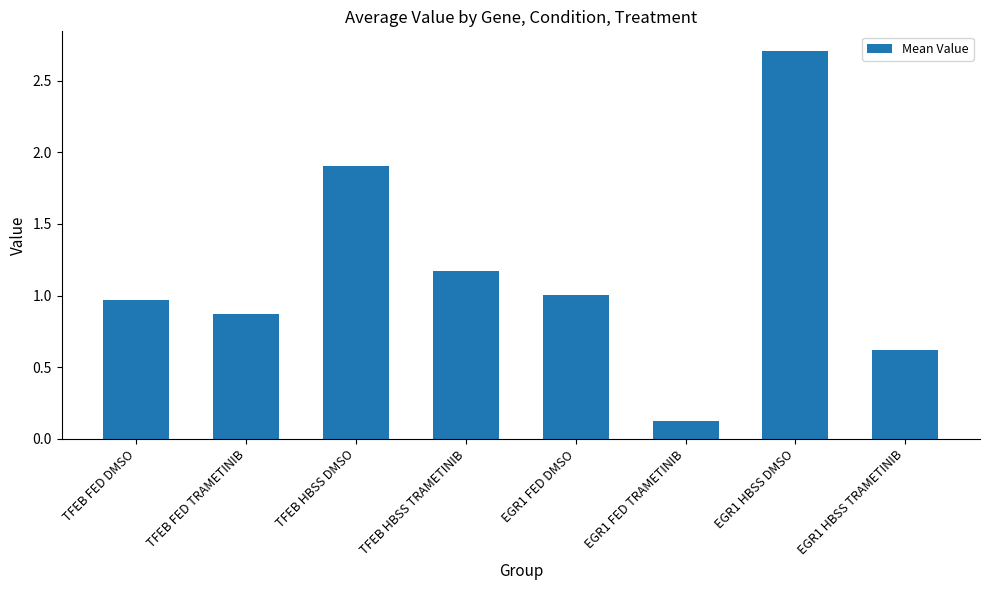

Rank the categories by value from highest to lowest.

EGR1 HBSS DMSO, TFEB HBSS DMSO, TFEB HBSS TRAMETINIB, EGR1 FED DMSO, TFEB FED DMSO, TFEB FED TRAMETINIB, EGR1 HBSS TRAMETINIB, EGR1 FED TRAMETINIB